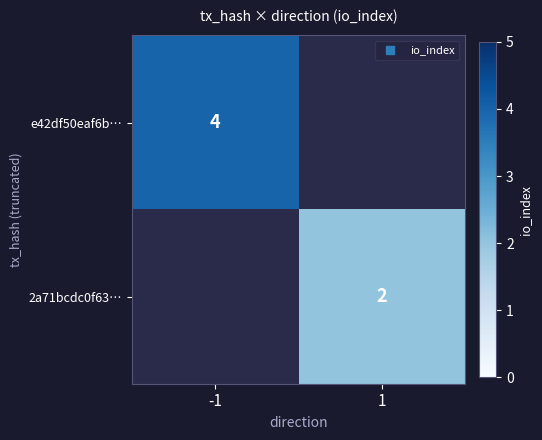

What is the maximum value shown in the chart?

4.0